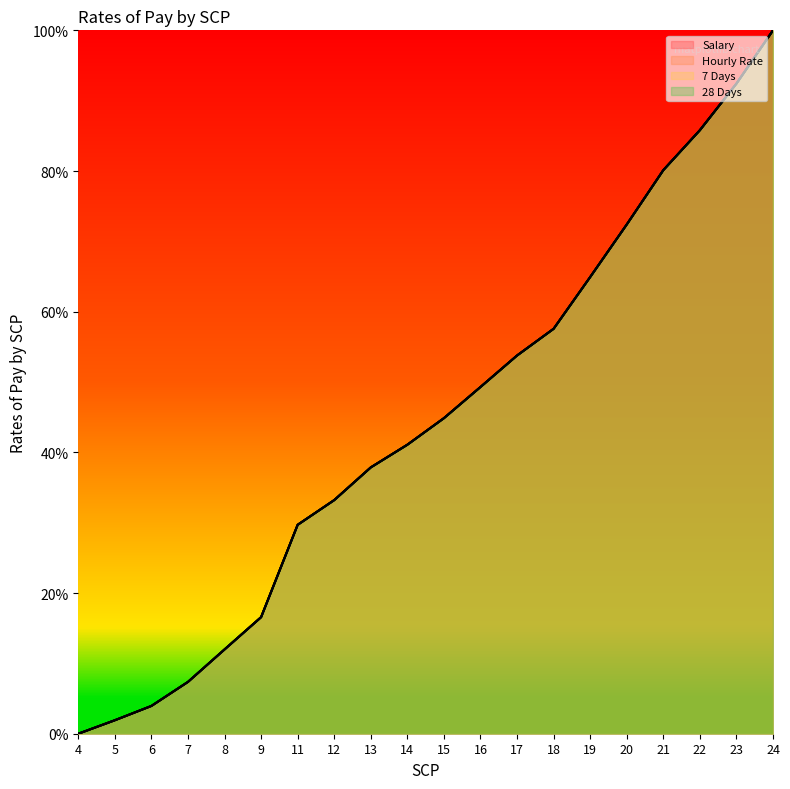

What are all the series names shown in the legend?

Salary, Hourly Rate, 7 Days, 28 Days